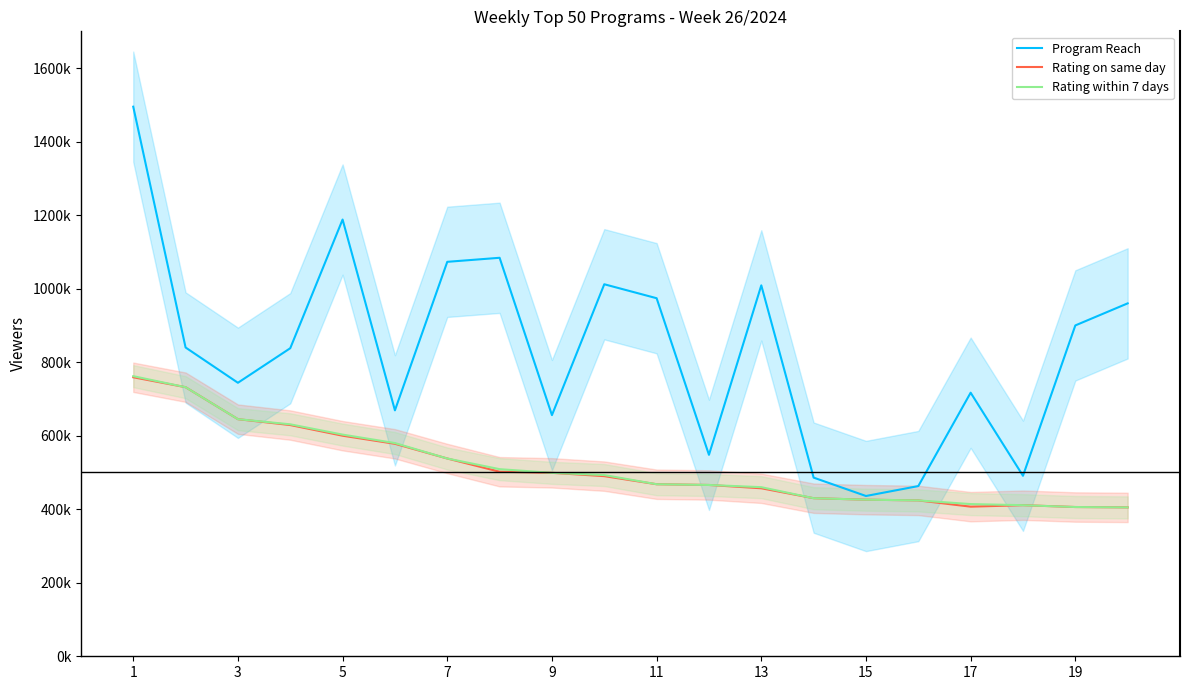

How many categories are shown in the chart?

20